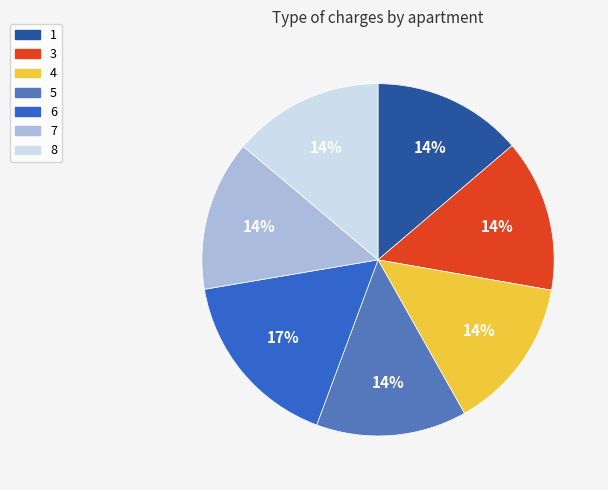

What is the ratio of the value at 1 to the value at 4?

1.0